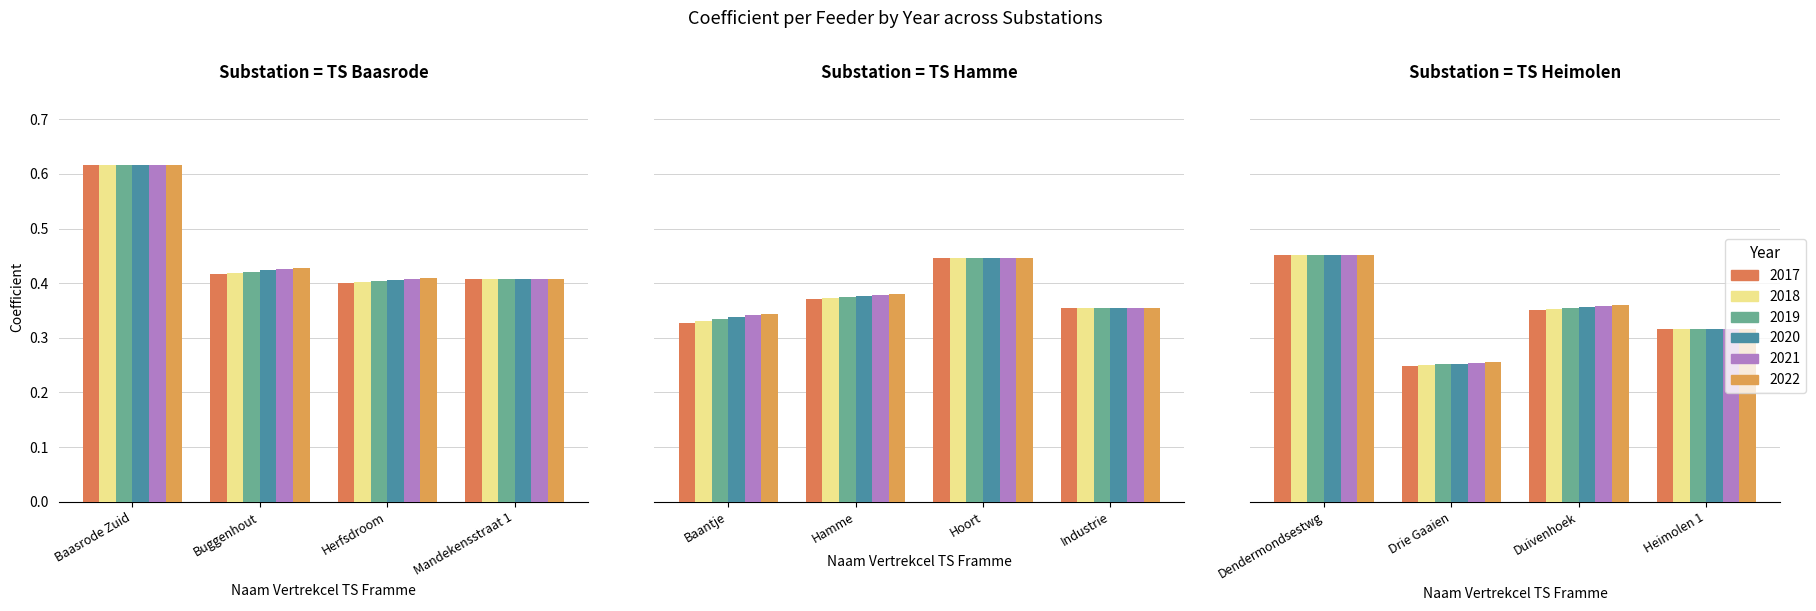

Which series has the largest range (max minus min)?

2017